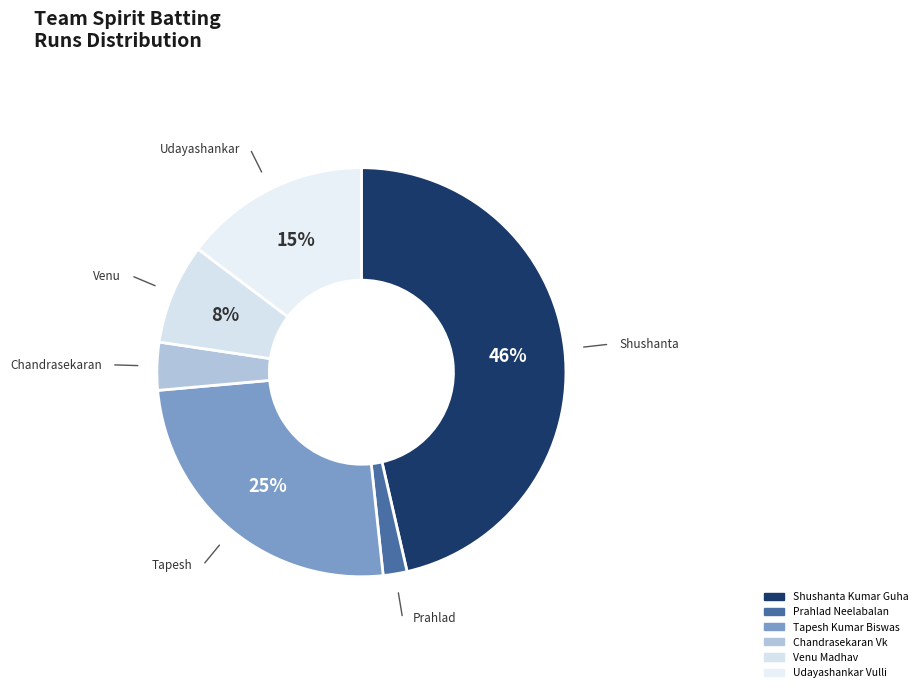

What is the ratio of the value at Udayashankar Vulli to the value at Venu Madhav?

1.9